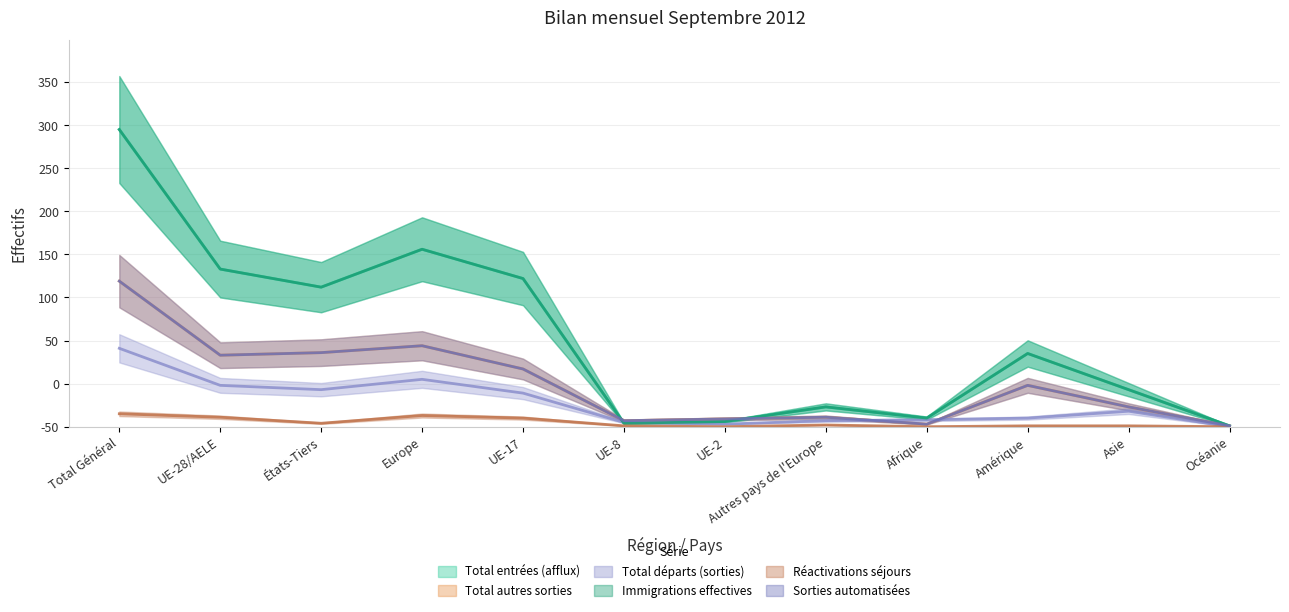

The value of Immigrations effectives at Total Général is 142. True or false?

False